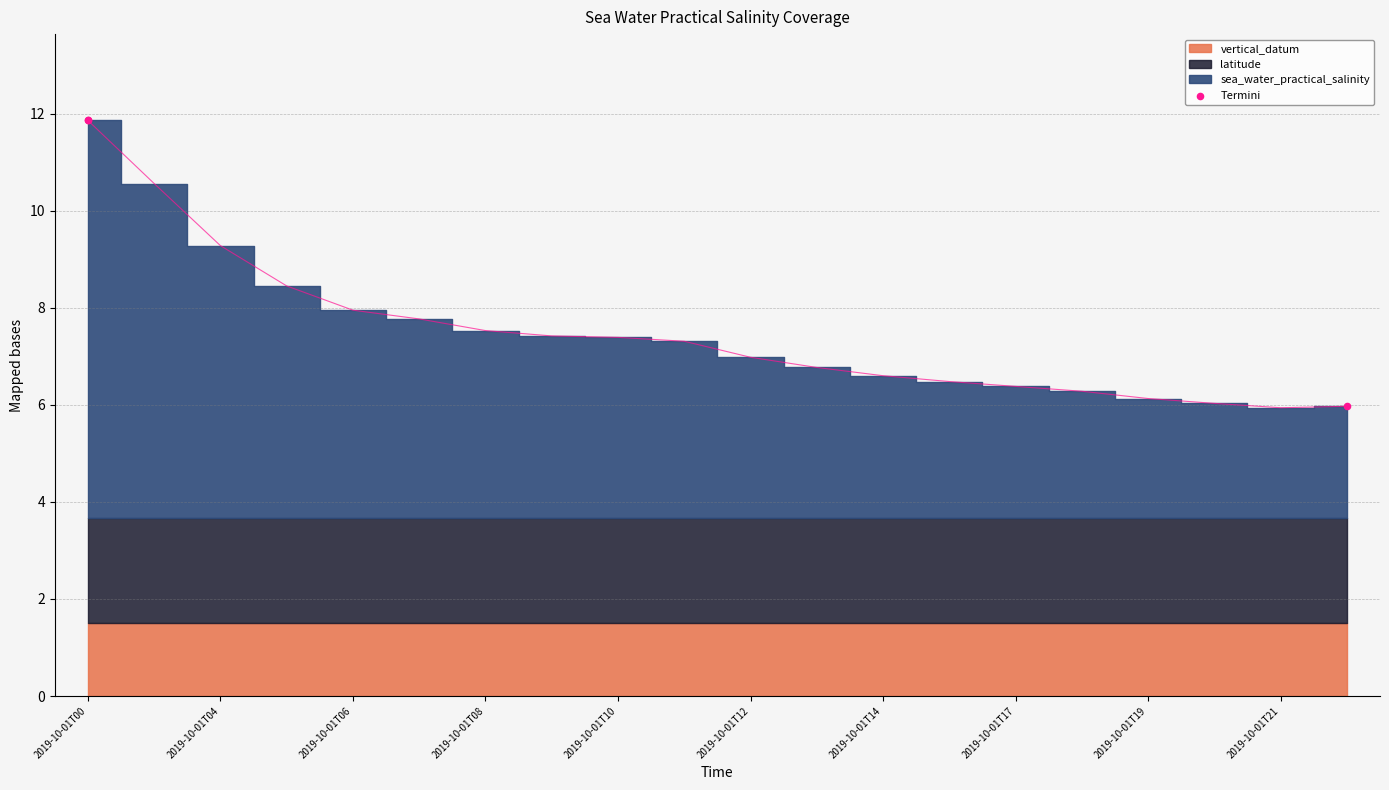

What Y value in the scatter plot is closest to 8?

6.0